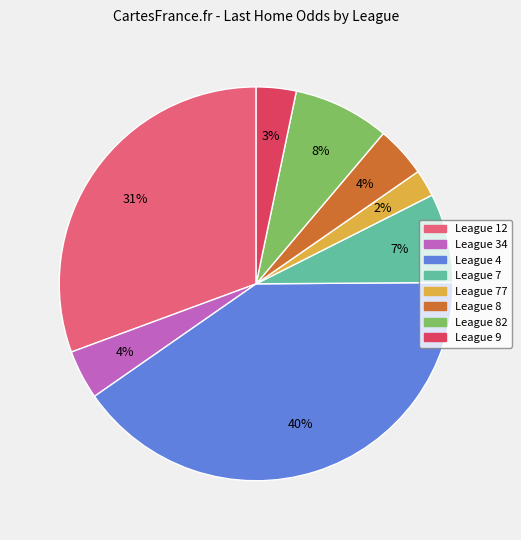

Does any single category account for the majority?

No